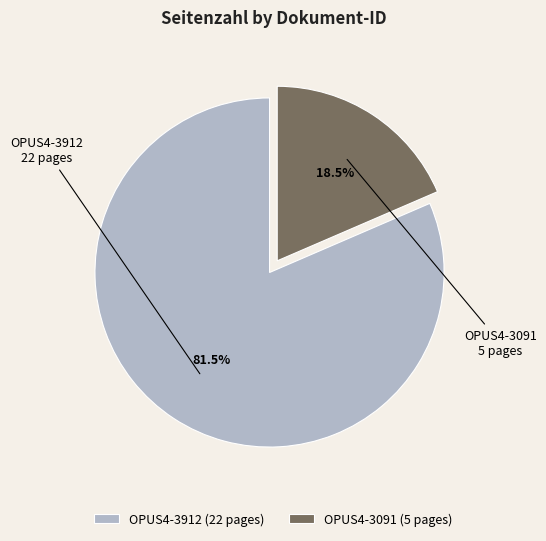

Count the number of slices in the pie.

2